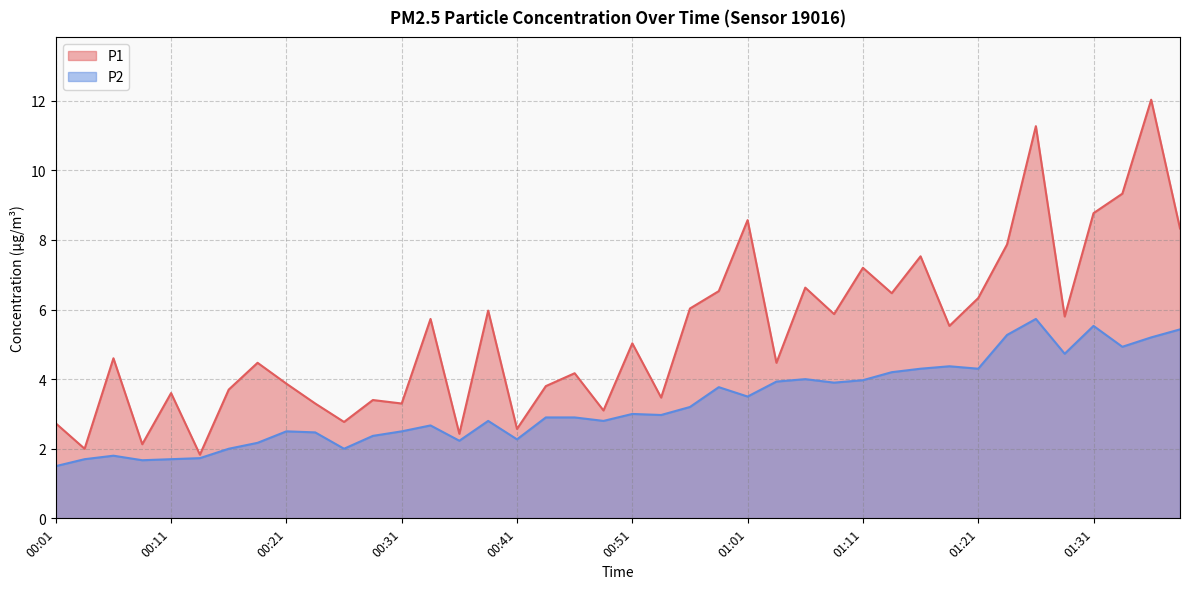

Read the P2 value at 00:44.

2.9